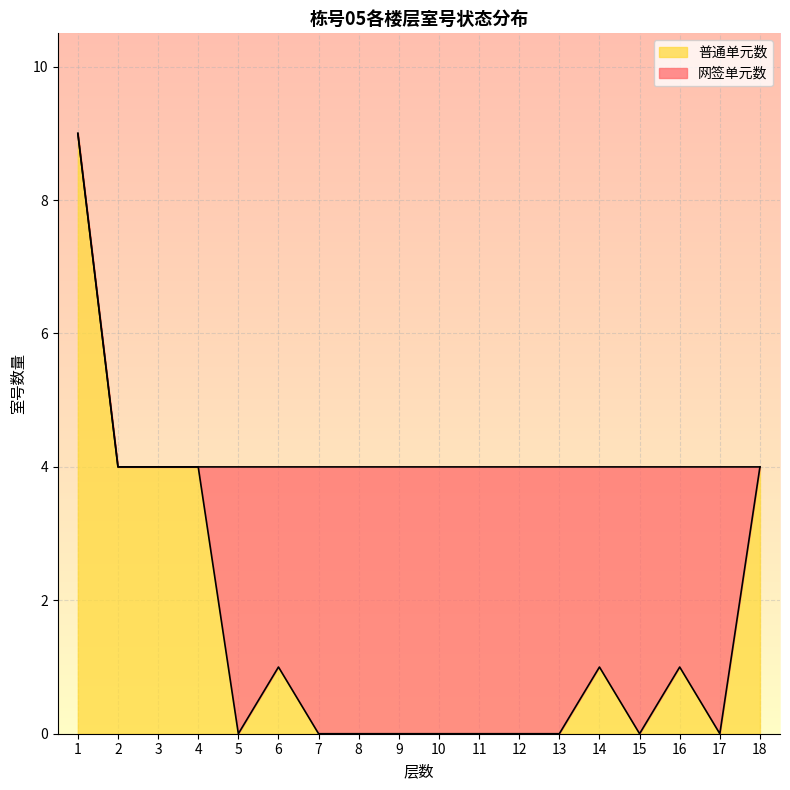

At which label is the value closest to 4?

2